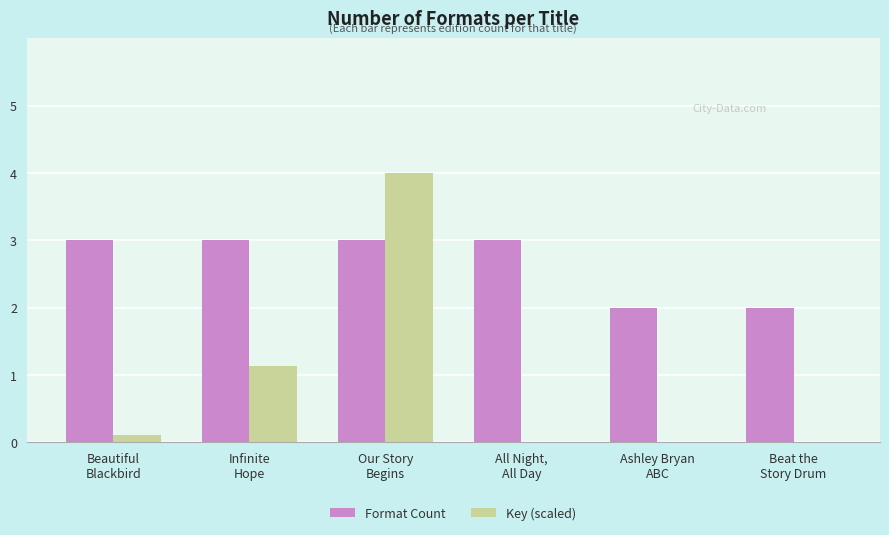

What is the sum of all Format Count values?

16.0